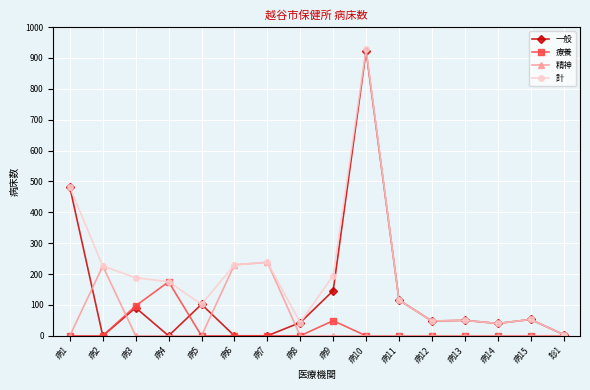

Where is the first local maximum for 一般?

病3